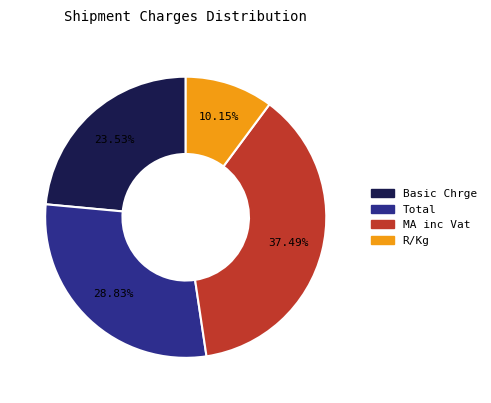

To the nearest percent, what percentage of the pie is Total?

29%